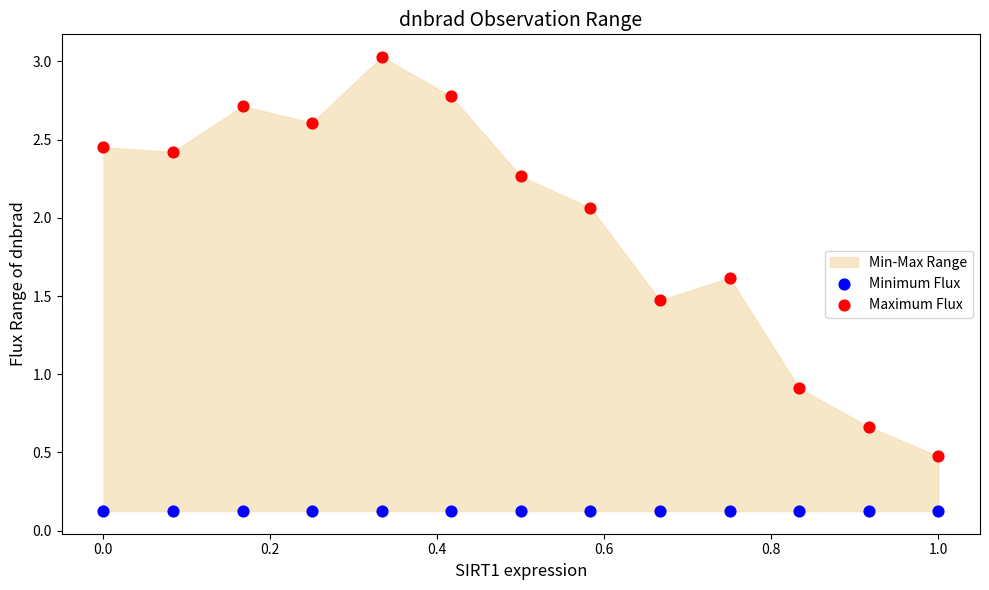

Which series reaches the minimum Y coordinate?

Minimum Flux